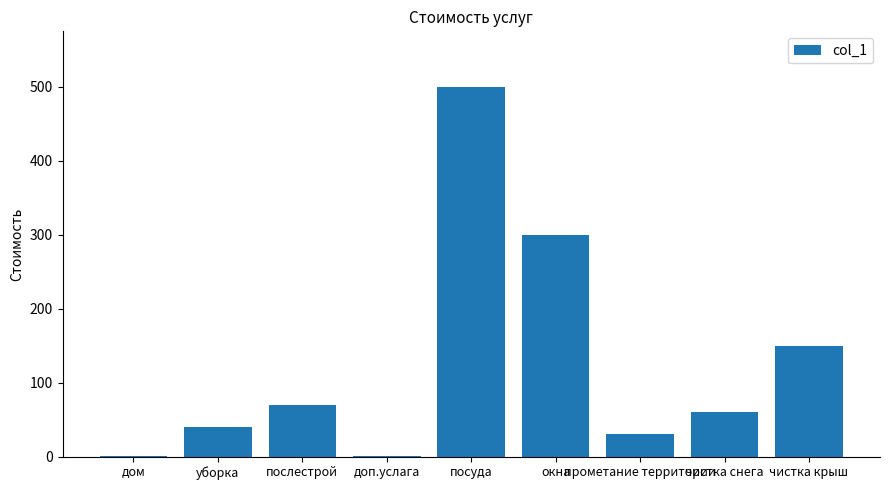

The chart shows a value of 694 at посуда. True or false?

False